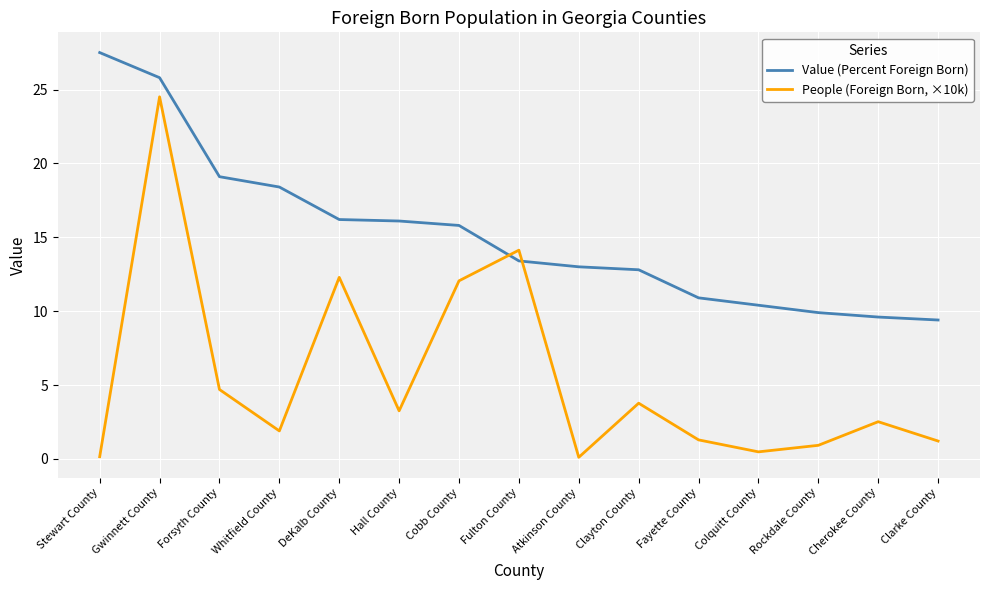

Rank the series by their maximum value, from lowest to highest.

People (Foreign Born, ×10k), Value (Percent Foreign Born)